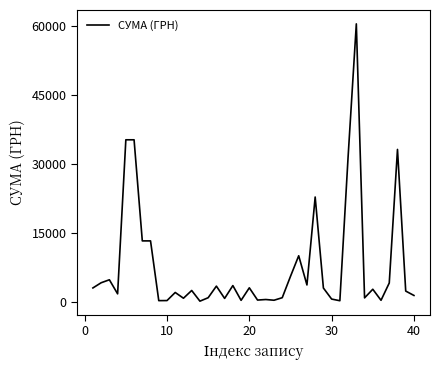

What is the maximum value shown in the chart?

60566.0